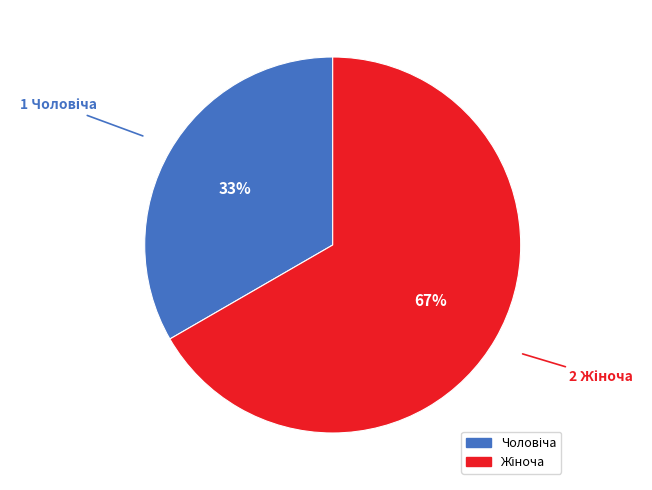

To the nearest percent, what is the average slice percentage?

50%